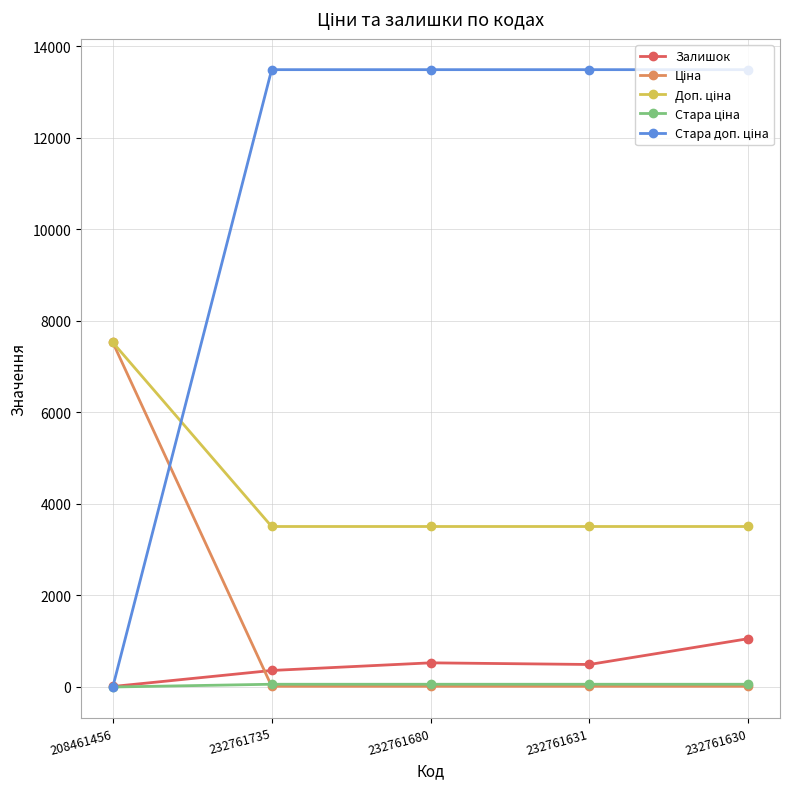

Does the chart display data point markers on the line(s)?

Yes